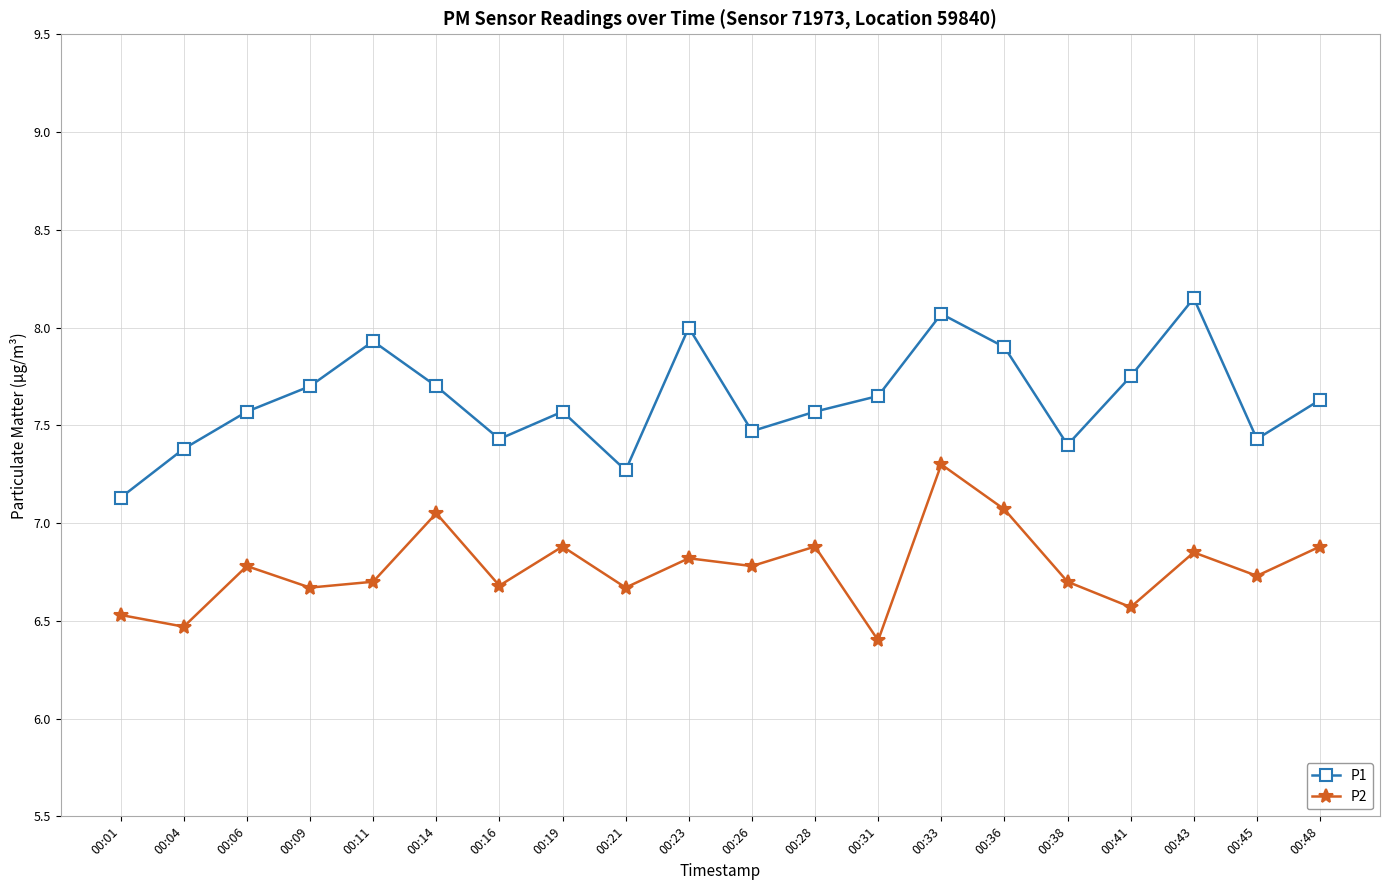

True or false: P2 and P1 intersect in this chart.

False